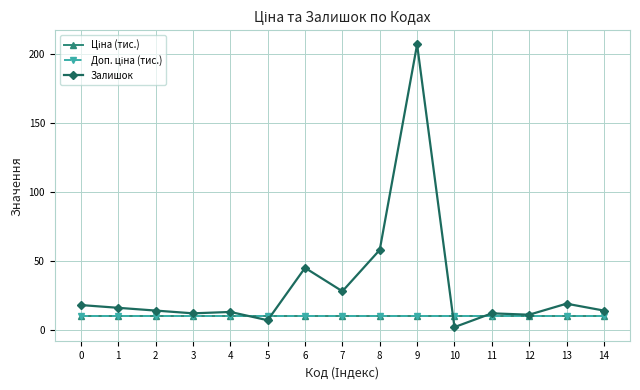

How many times do Доп. ціна (тис.) and Залишок cross each other?

4